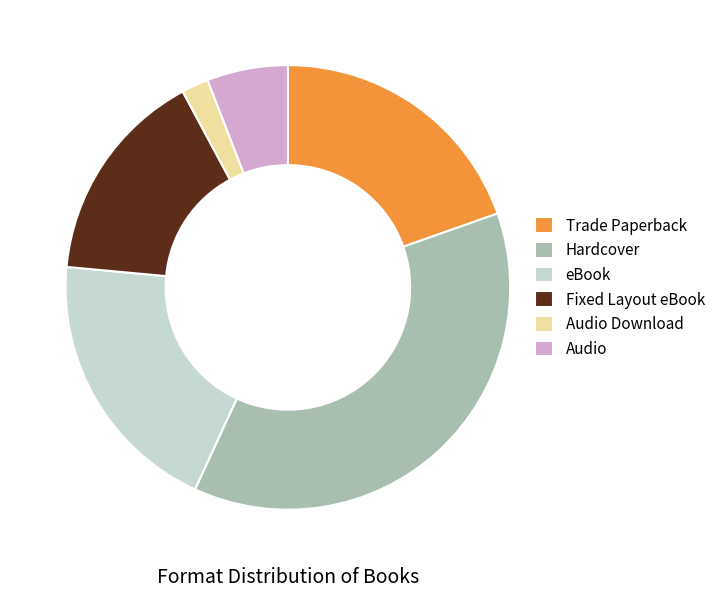

The Trade Paperback slice represents 6% of the pie. True or false?

False